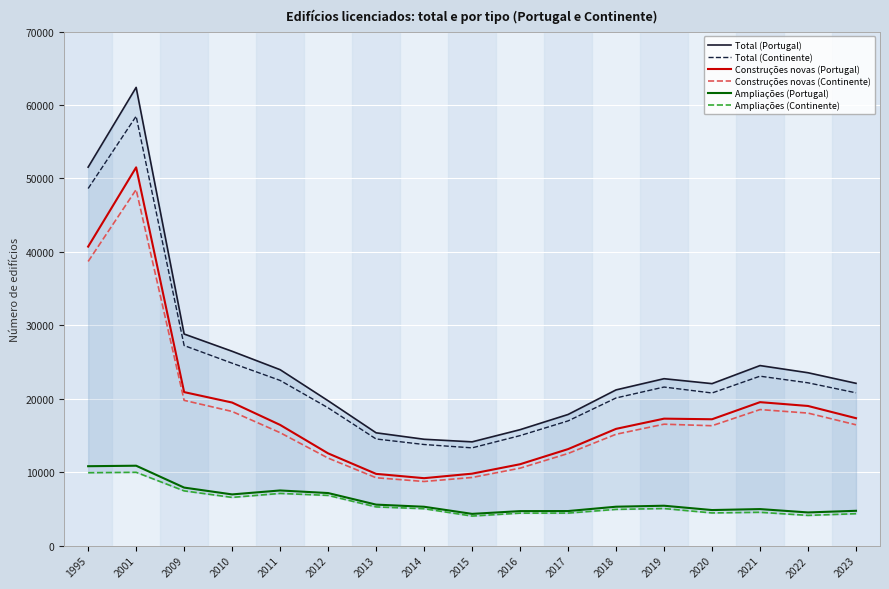

What is the value of the Total (Portugal) point at the 12th from the left?

21211